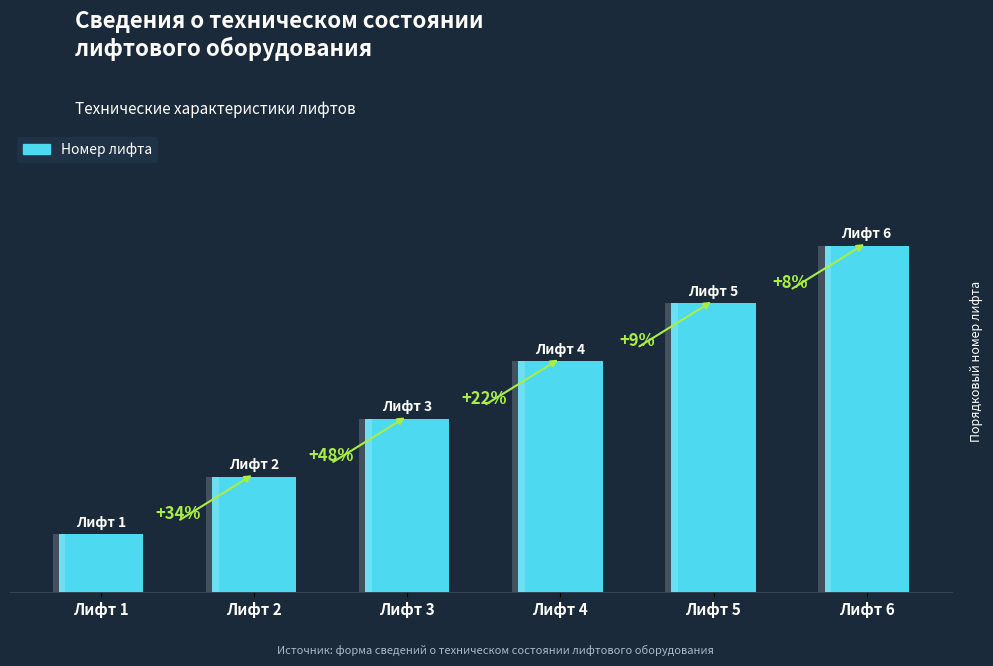

Rank the categories by value from lowest to highest.

Лифт 1, Лифт 2, Лифт 3, Лифт 4, Лифт 5, Лифт 6